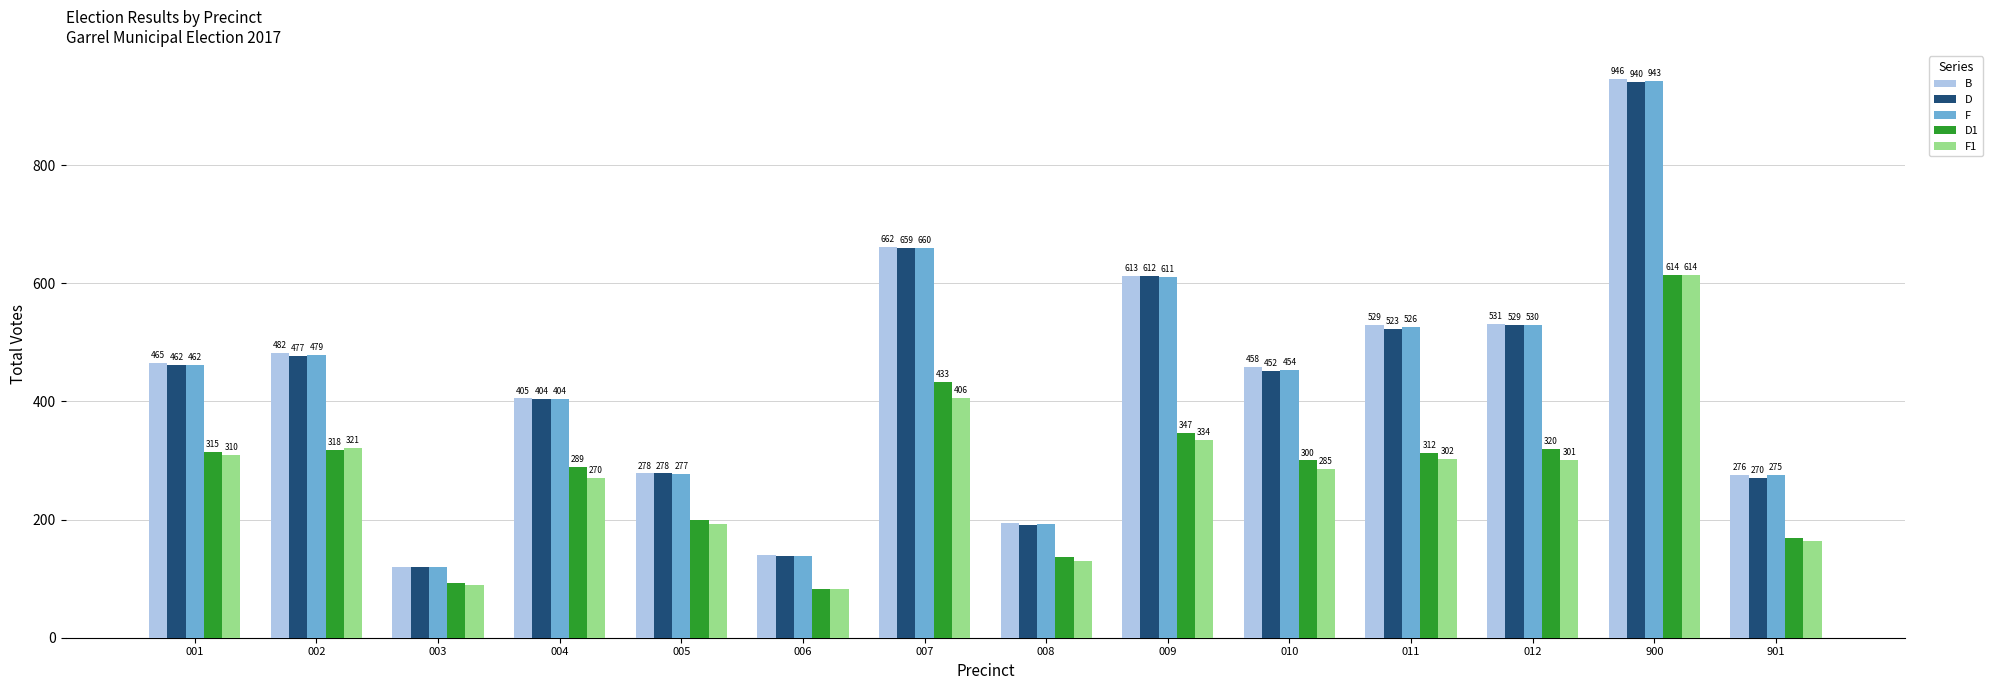

What is the approximate value of B at 002?

482